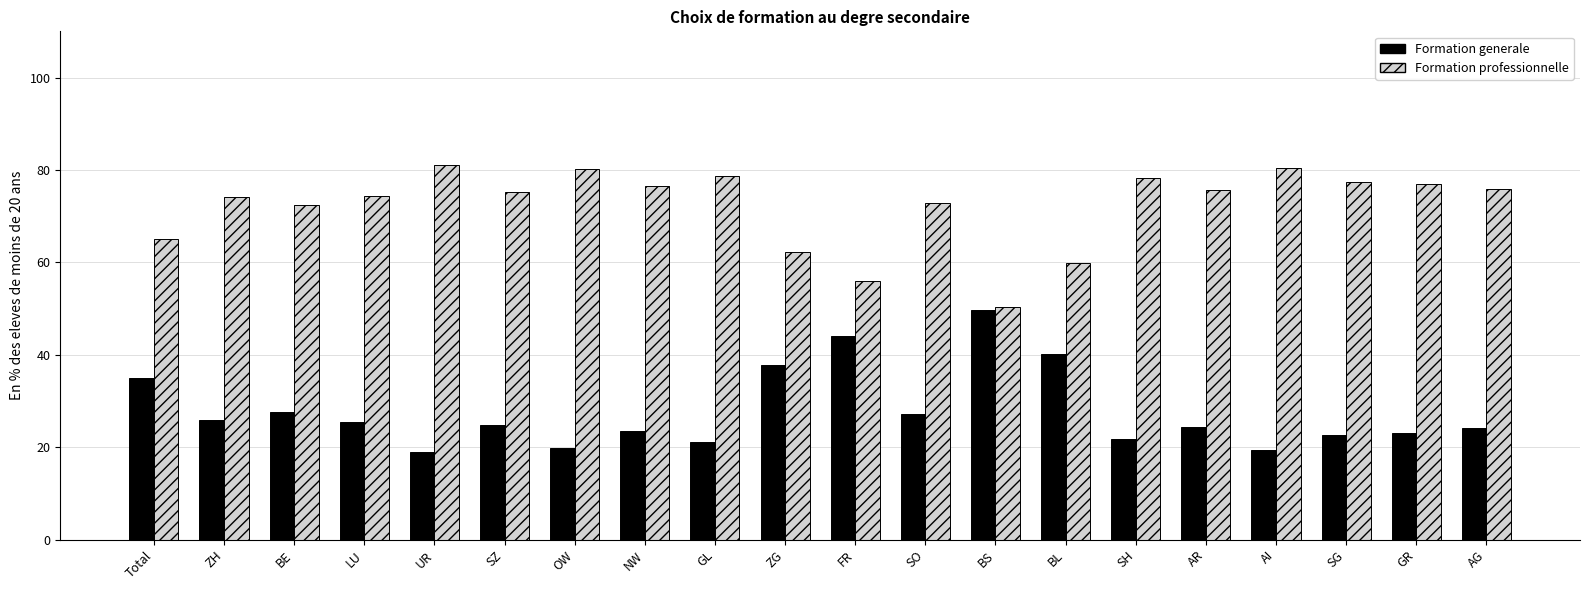

Are the bars grouped side by side (vs. stacked)?

Yes